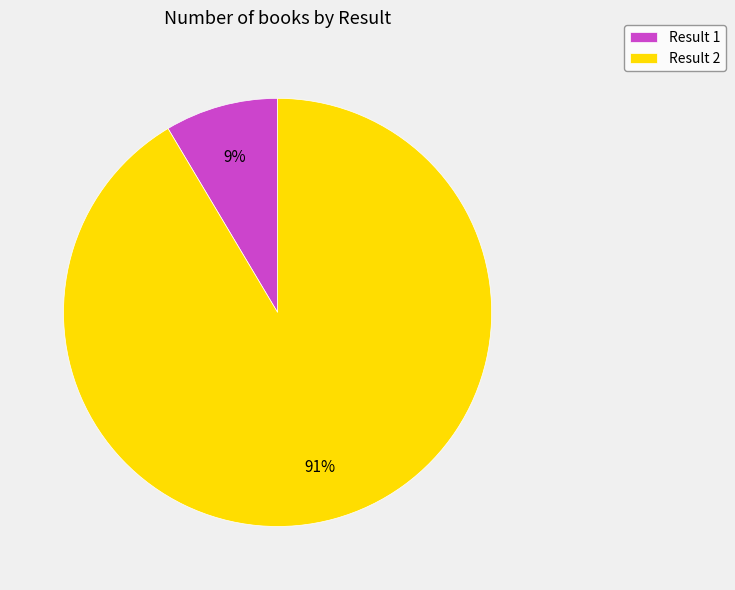

To the nearest percent, what is the average slice percentage?

50%